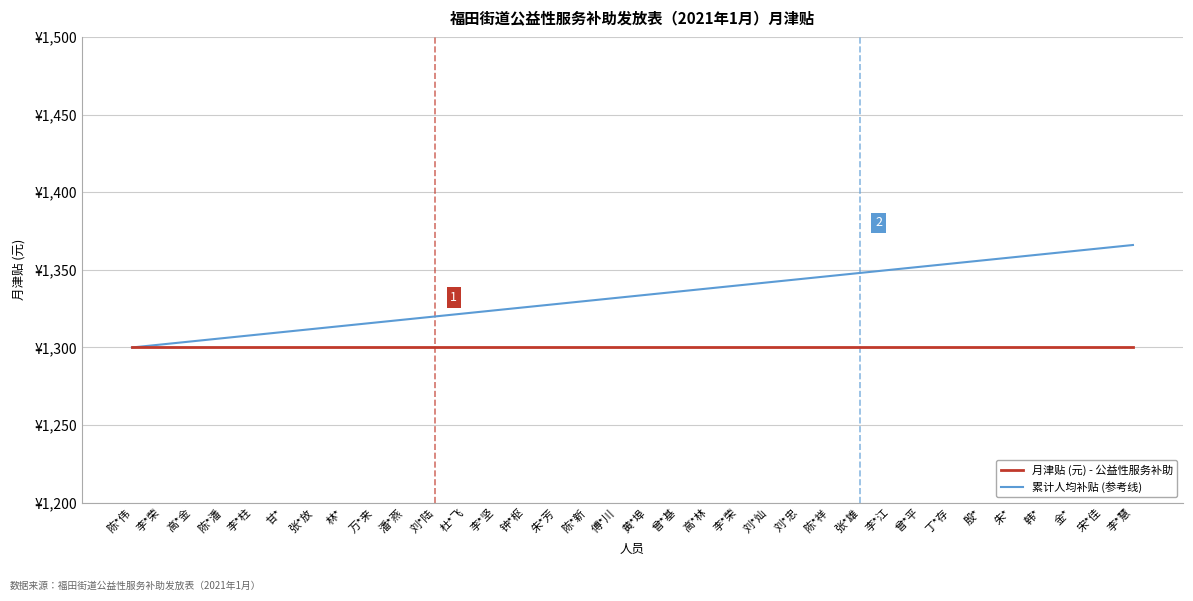

What are all the series names shown in the legend?

月津贴 (元) - 公益性服务补助, 累计人均补贴 (参考线)